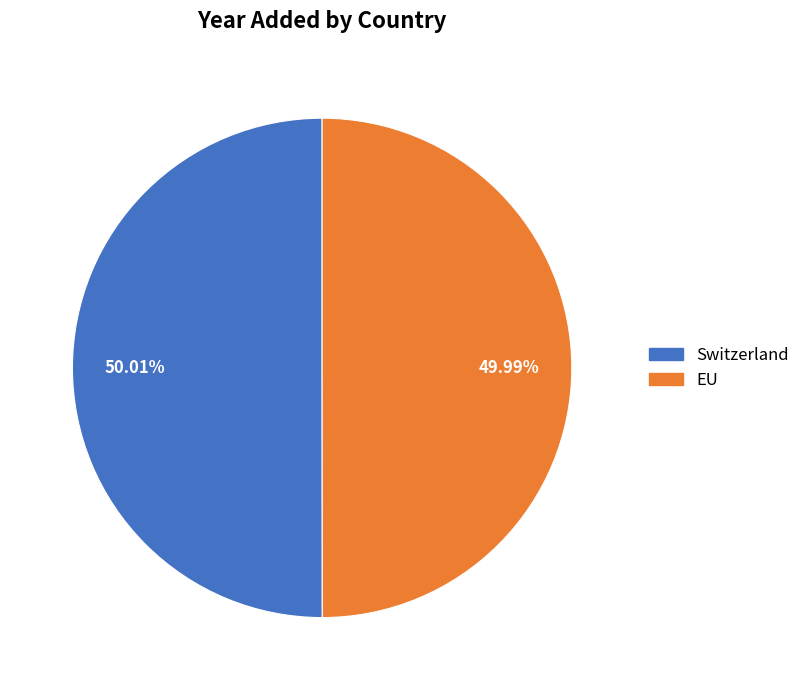

Is the sum of EU and Switzerland greater than half?

Yes